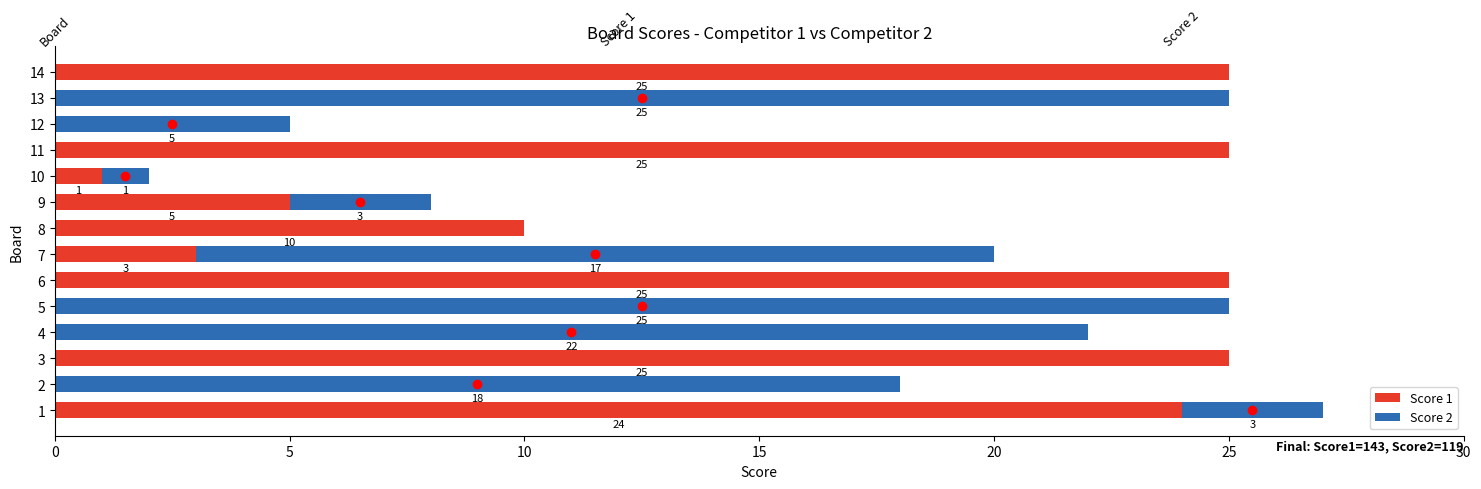

The Score 1 series shows 39 at 11. True or false?

False